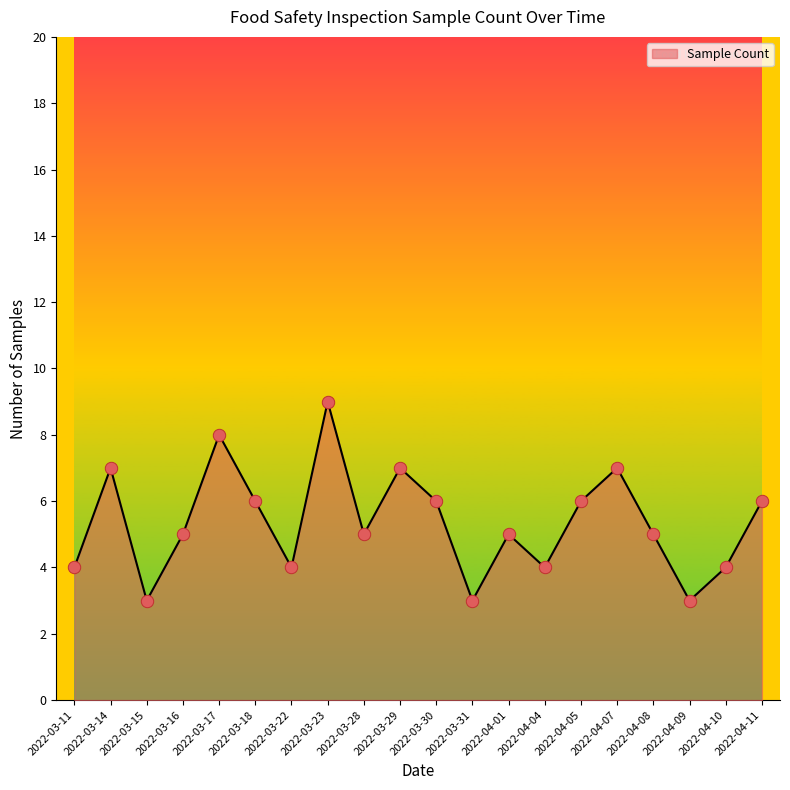

Between 2022-04-10 and 2022-03-28, which is larger?

2022-03-28